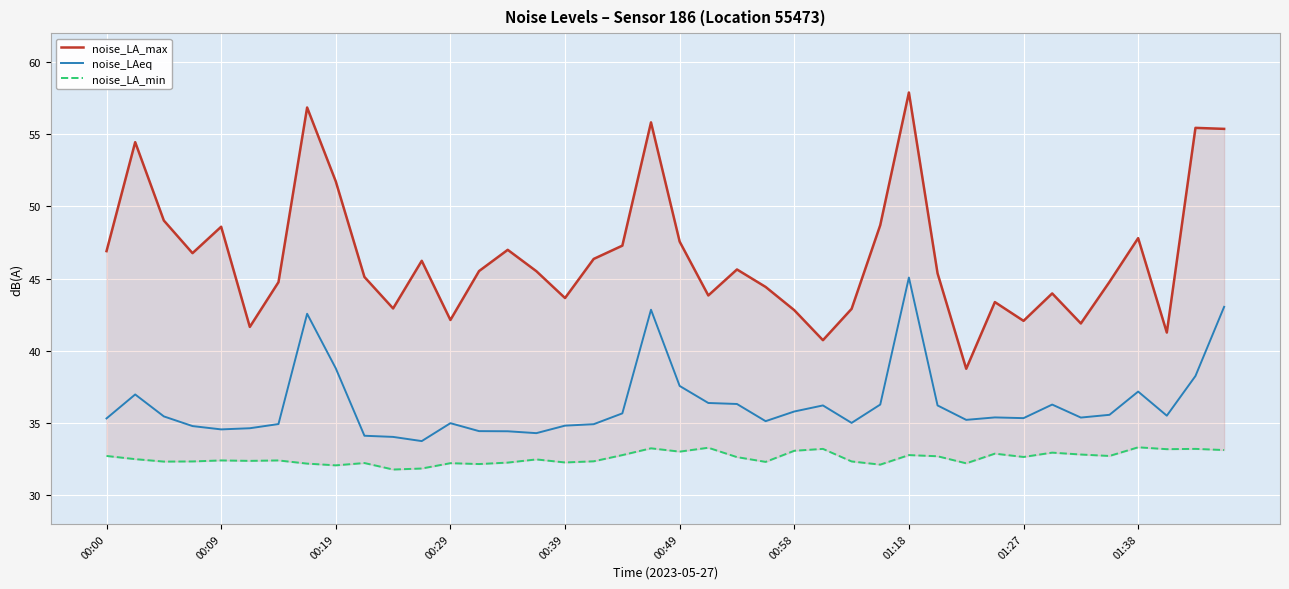

How many lines are shown in the chart?

3